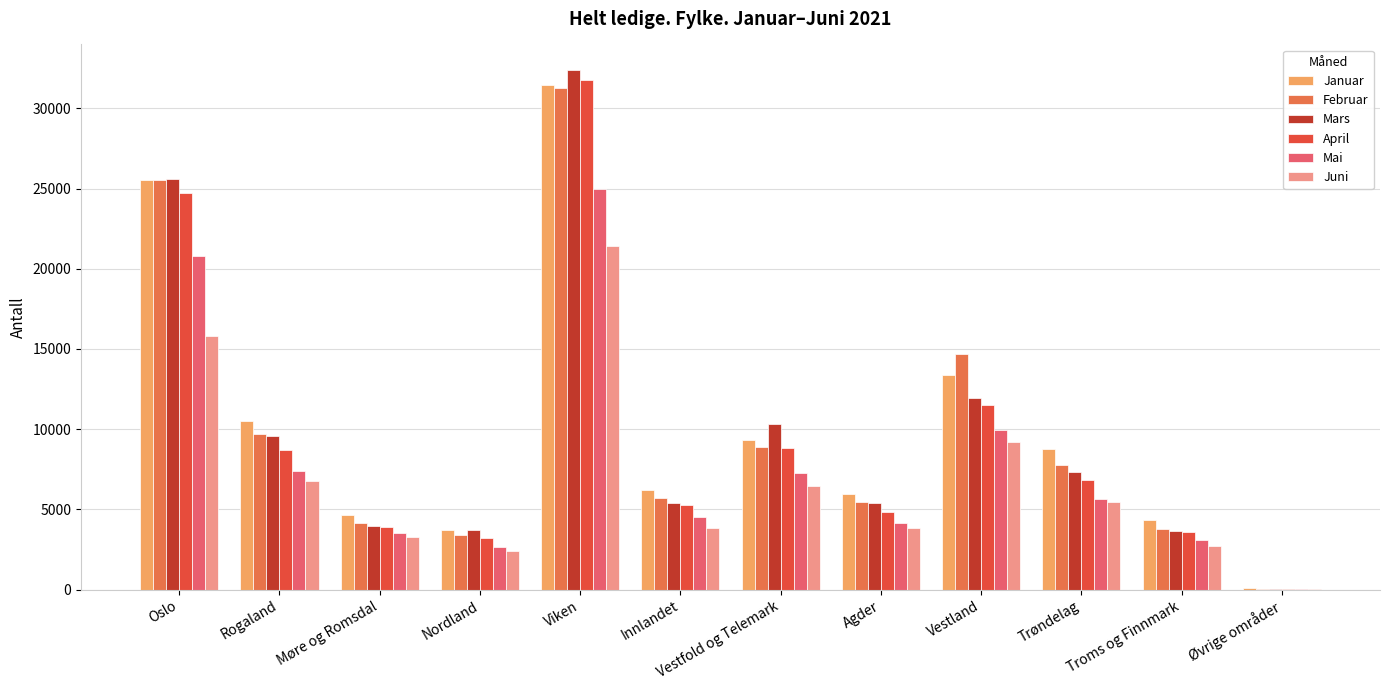

Which category has the highest value across all series?

Viken